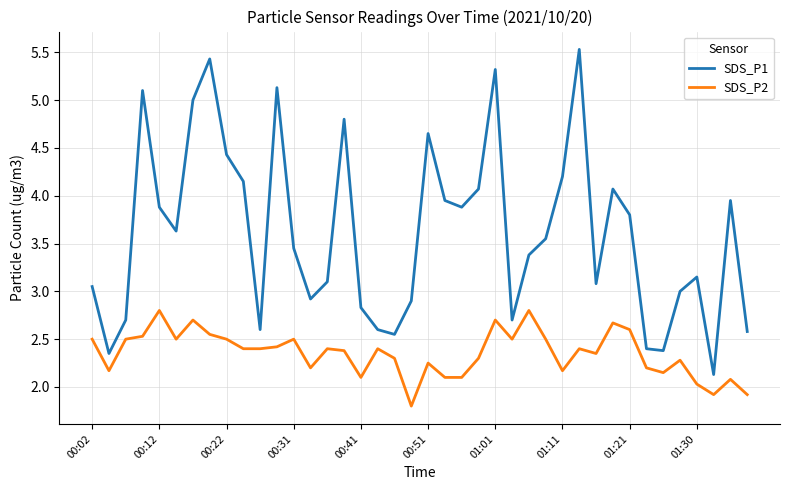

Which series has the widest spread of values?

SDS_P1